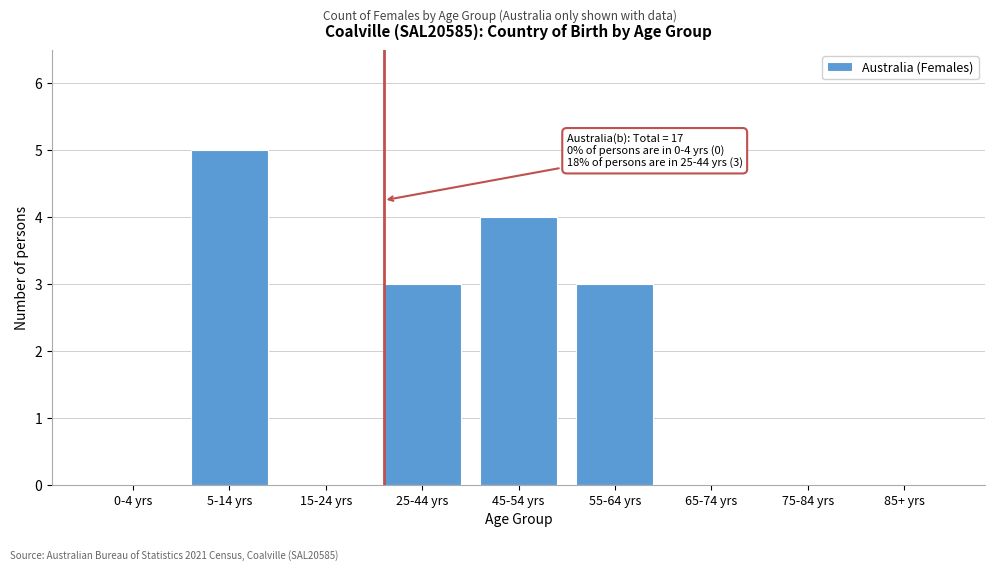

Reading left to right, transcribe all the data shown in this chart.

0-4 yrs=0	5-14 yrs=5	15-24 yrs=0	25-44 yrs=3	45-54 yrs=4	55-64 yrs=3	65-74 yrs=0	75-84 yrs=0	85+ yrs=0